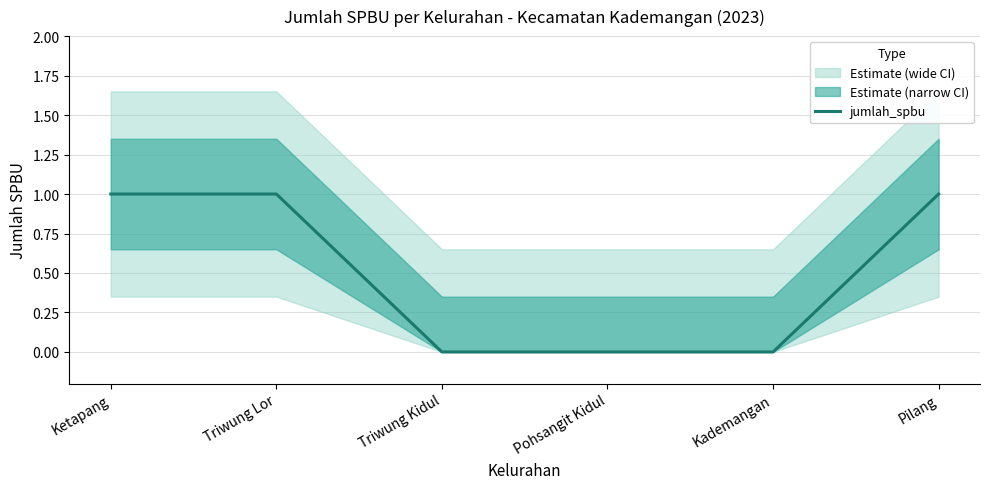

At which label is the value closest to 0?

Triwung Kidul